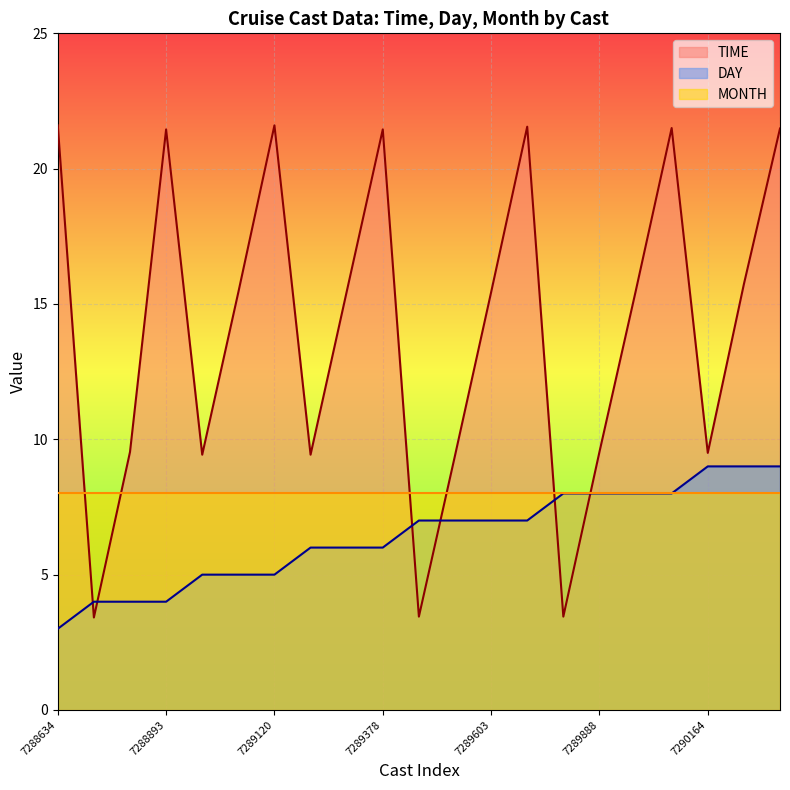

What is the value of the TIME_line point at the 3rd from the left?

9.5